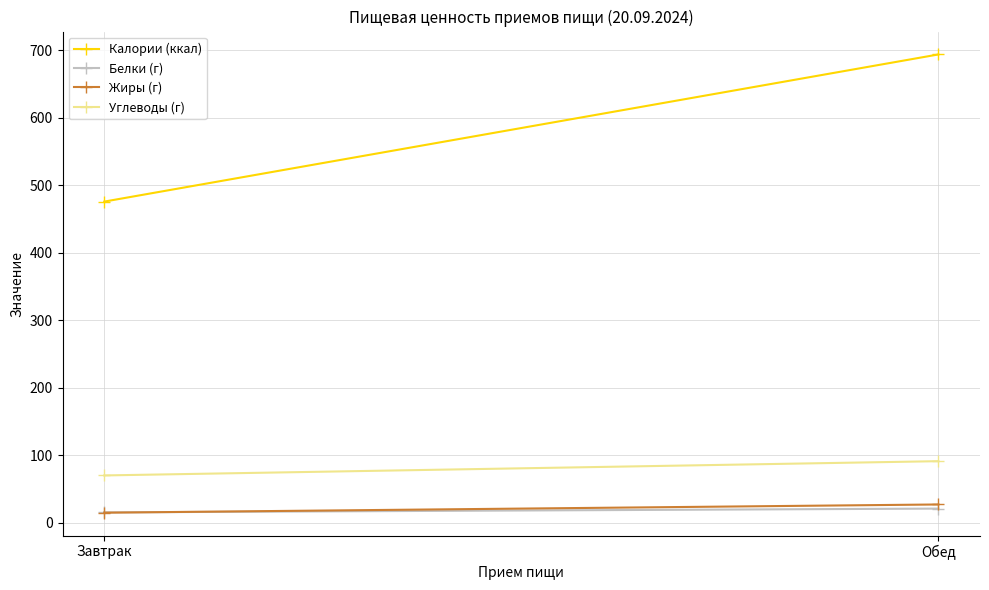

Reading left to right, transcribe all the data shown in this chart.

Калории (ккал): Завтрак=475.9	Обед=693.8
Белки (г): Завтрак=15.5	Обед=21.1
Жиры (г): Завтрак=15.1	Обед=27.3
Углеводы (г): Завтрак=70.3	Обед=91.4